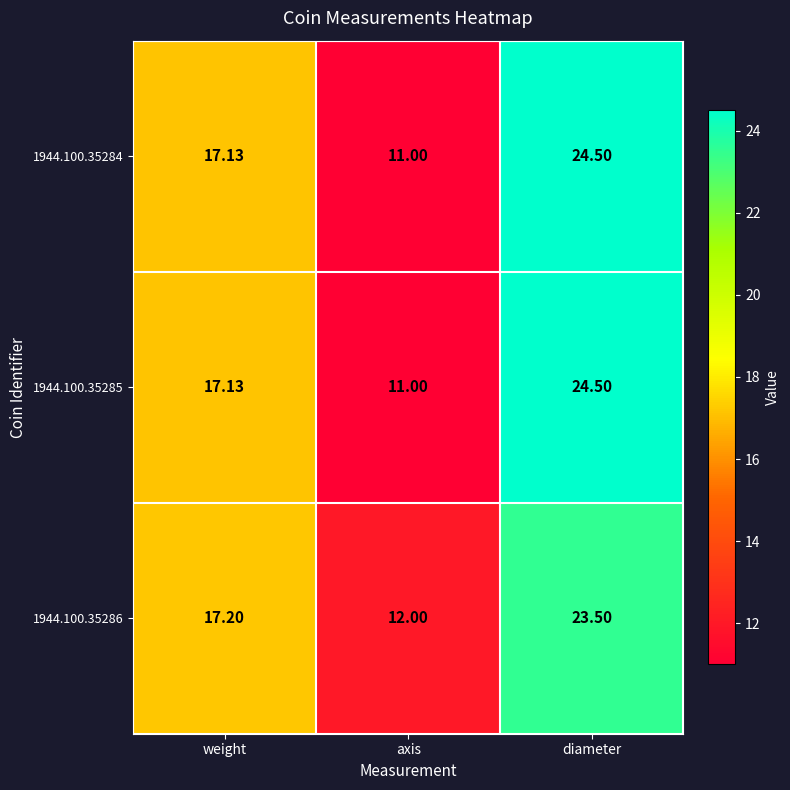

Where does the 1944.100.35285 series first go above 17?

weight